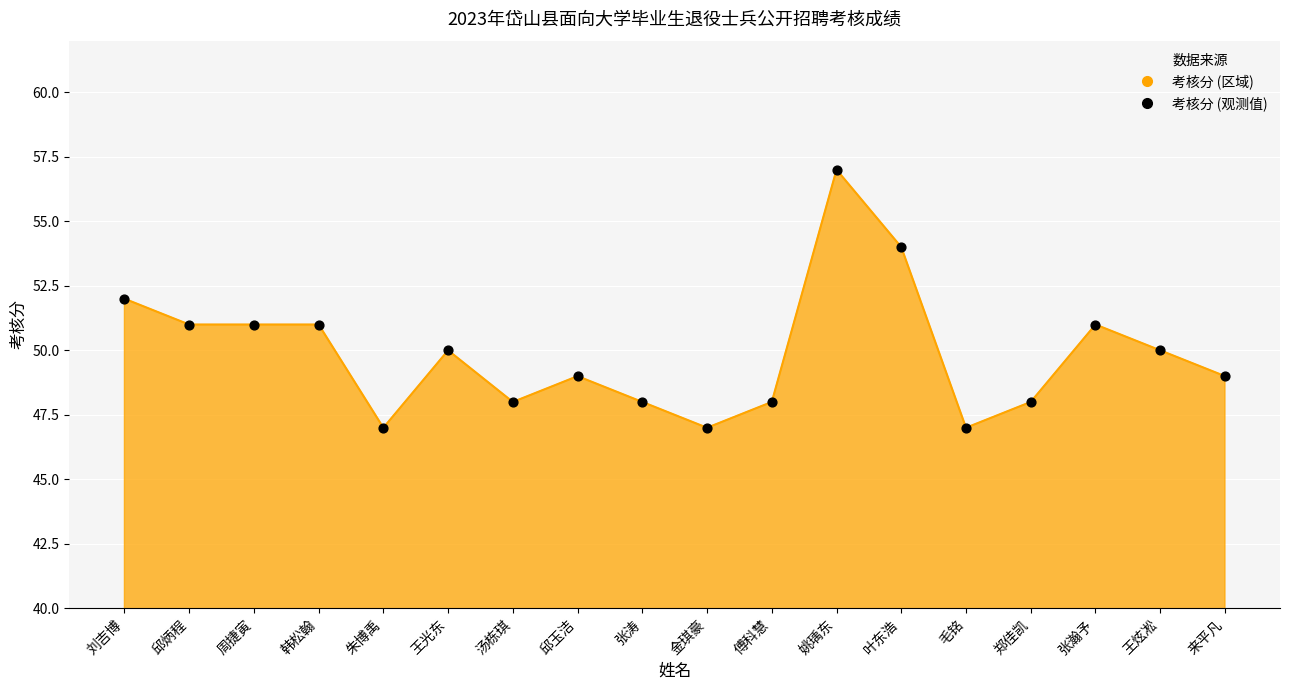

Between 朱博禹 and 来平凡, which is larger?

来平凡